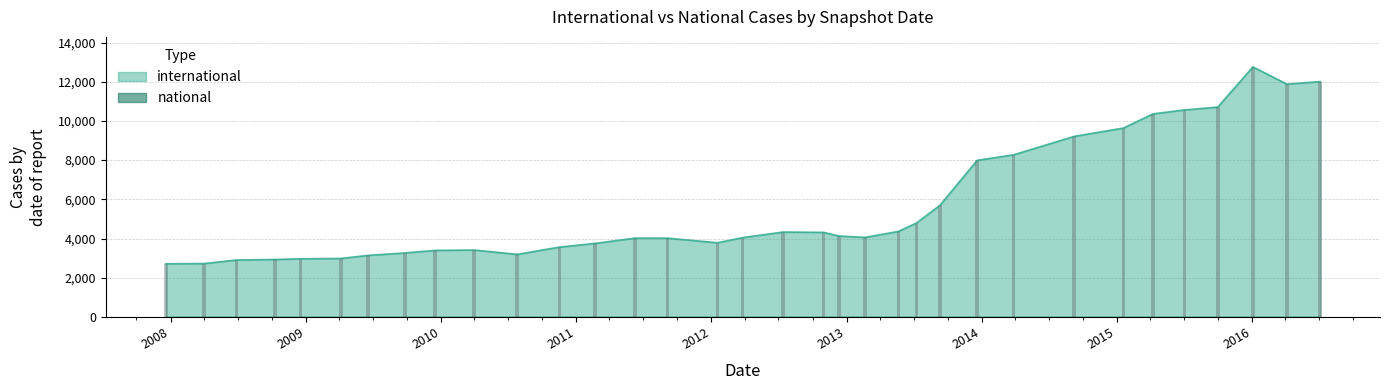

At which category is the sum across all series the highest?

2016-01-04